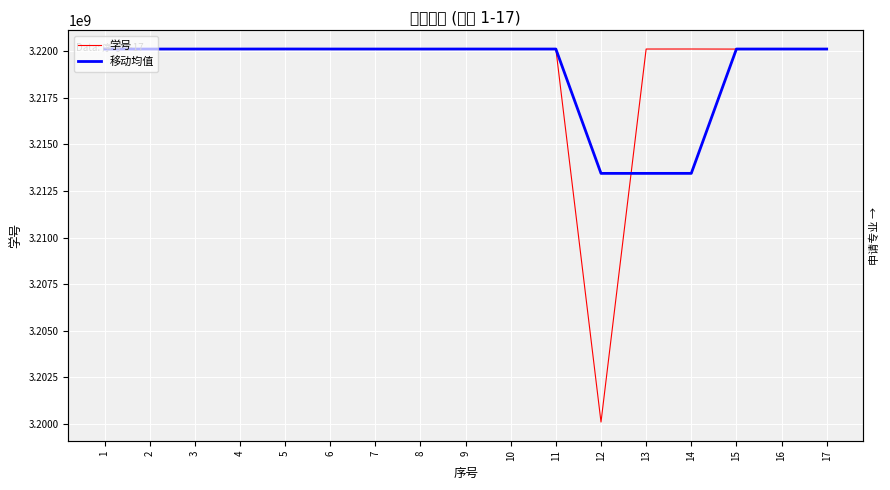

Where do 移动均值 and 学号 first cross each other?

2 and 3